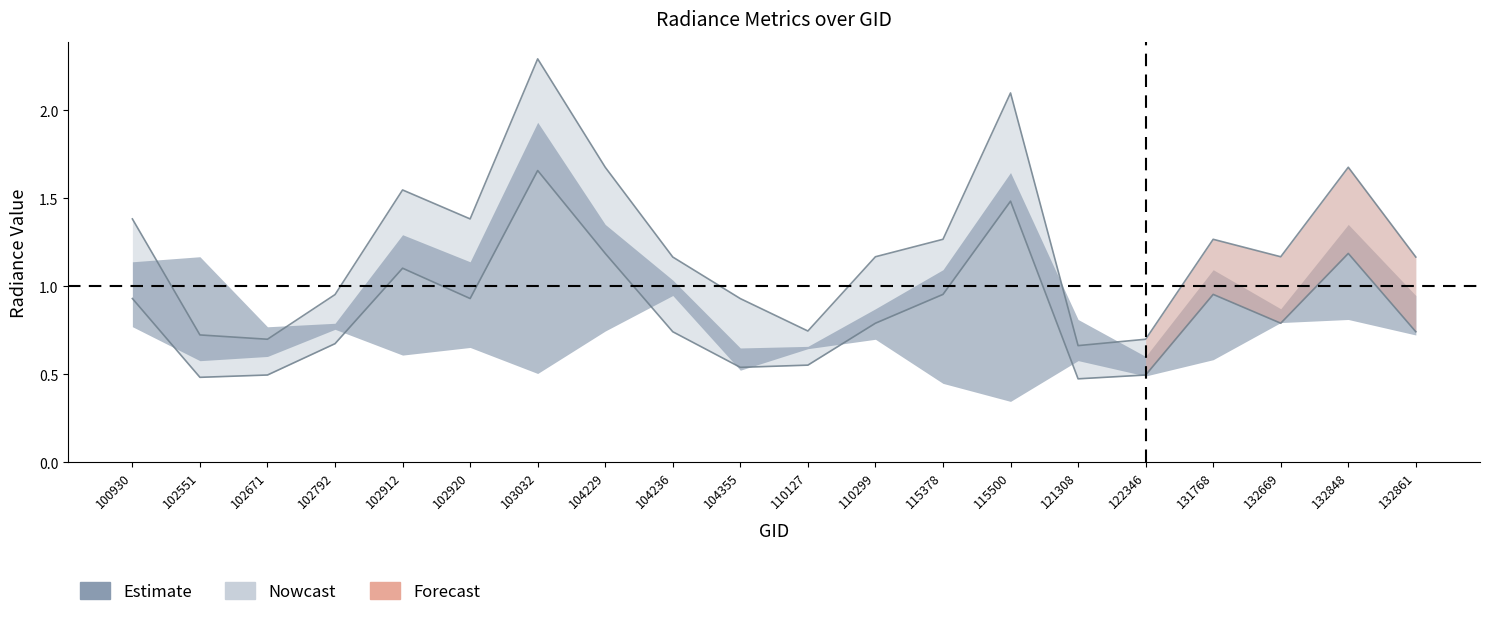

Does the chart display data point markers on the line(s)?

No